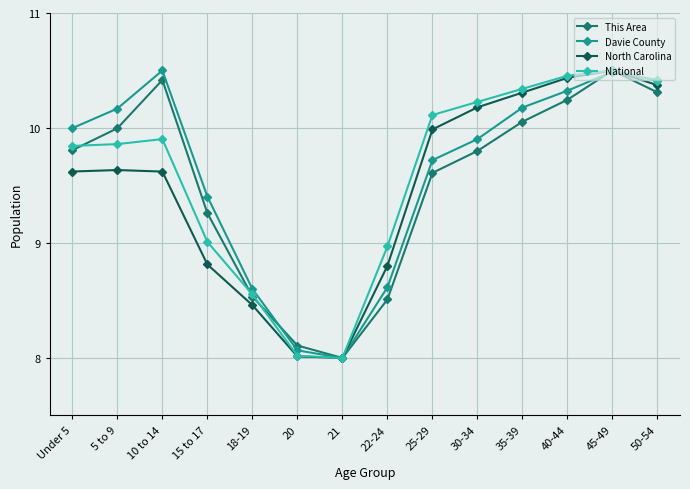

What is the sum of the North Carolina values at 10 to 14 and 40-44?

20.1